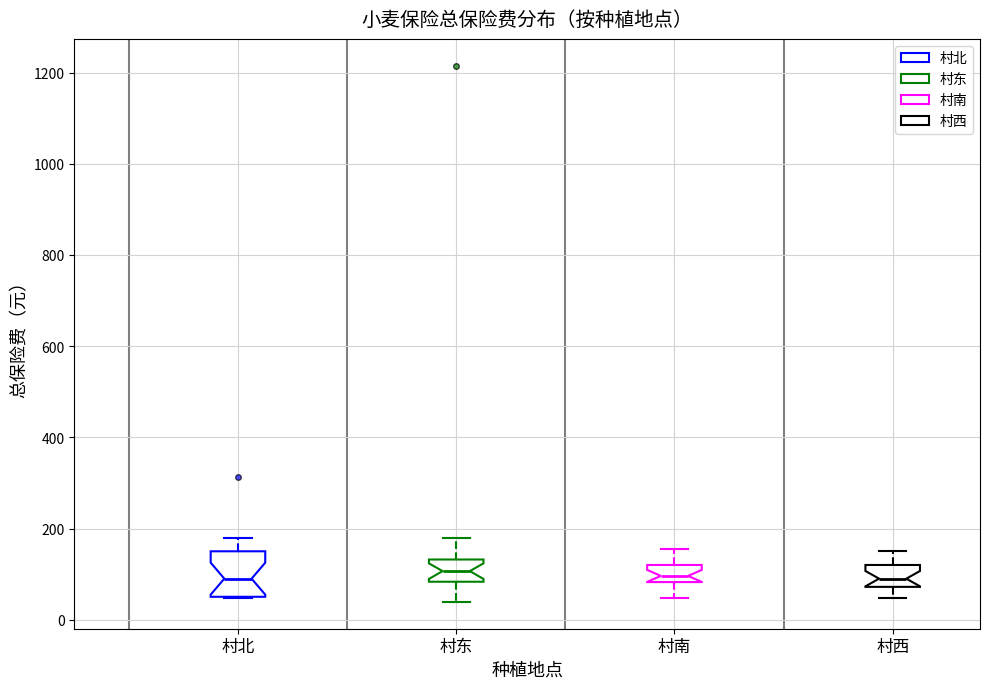

Reading left to right, transcribe this box plot: for each box, give where its median line is, the range the box spans, and where its two whiskers end, as read against the y-axis. The values are not printed on the chart, so give them approximately, as read against the axis.

村北: median 100, box 60 to 160, whiskers 40 to 180
村东: median 100, box 80 to 140, whiskers 40 to 180
村南: median 100, box 80 to 120, whiskers 40 to 160
村西: median 100, box 80 to 120, whiskers 40 to 160